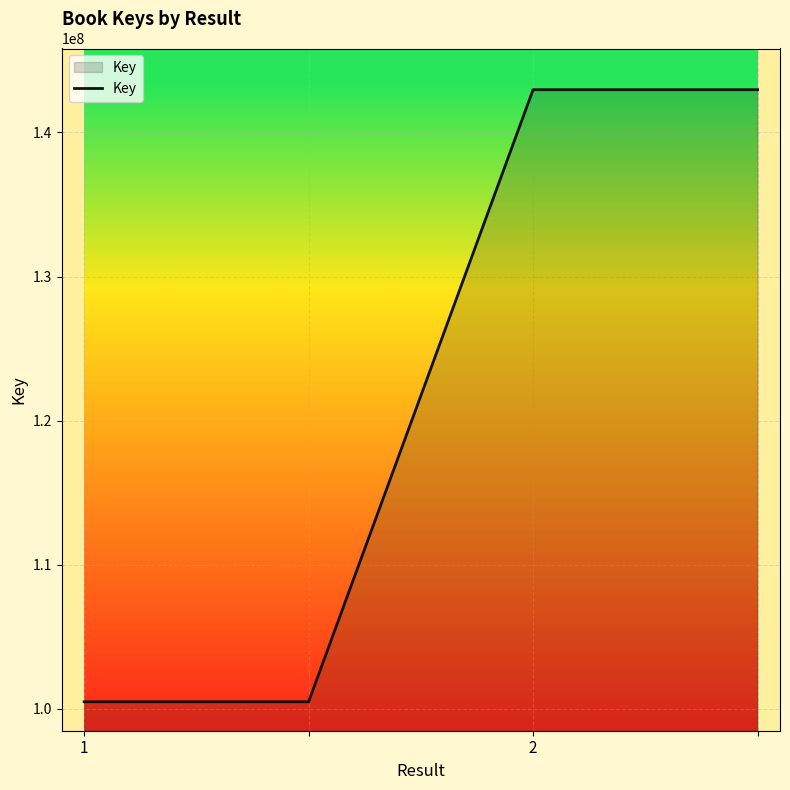

What is the maximum value shown in the chart?

142967562